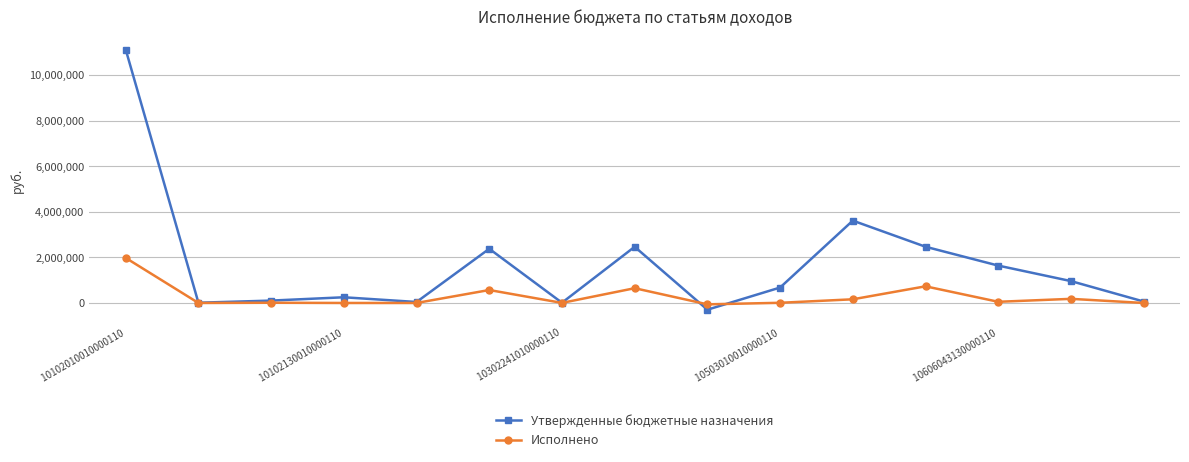

What is the lowest value of the Утвержденные бюджетные назначения series?

-295000.0